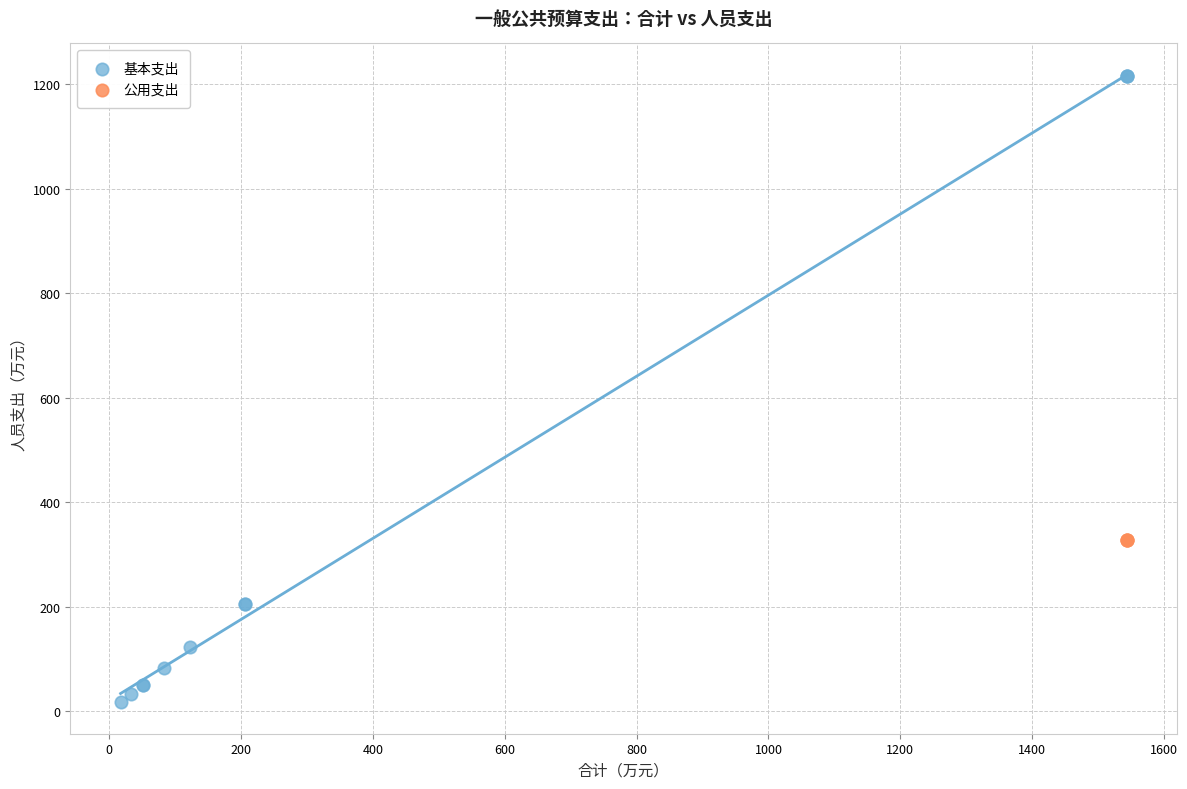

Which series contains the lowest Y value?

基本支出